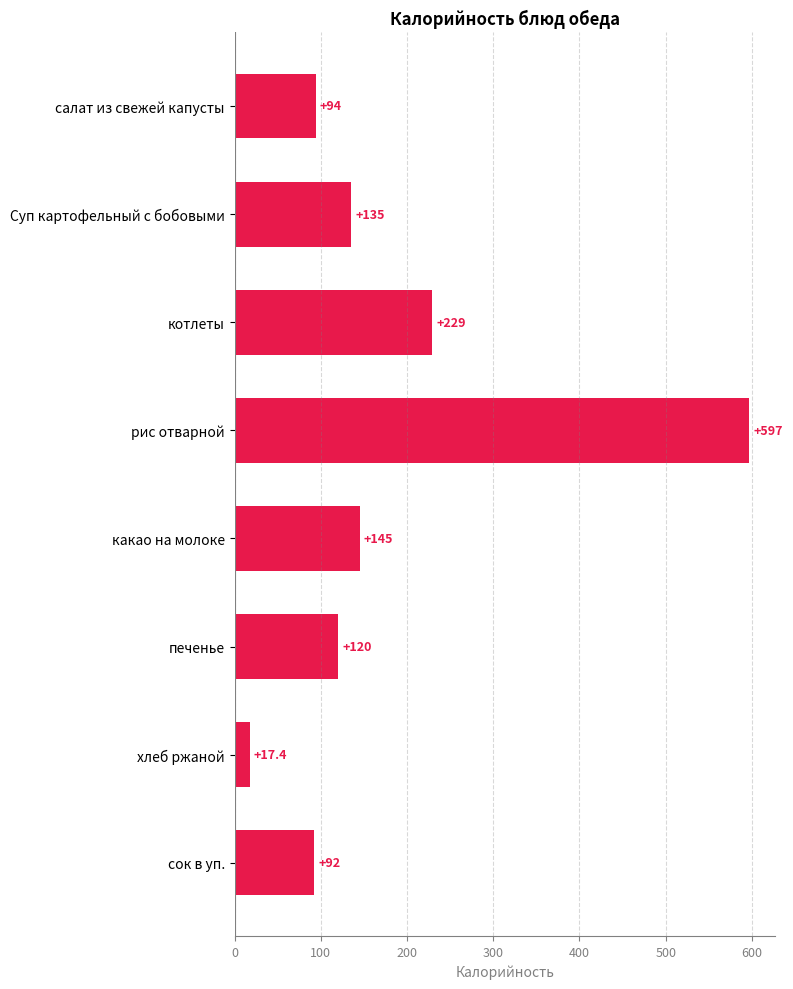

The value at какао на молоке is 145.0. True or false?

True